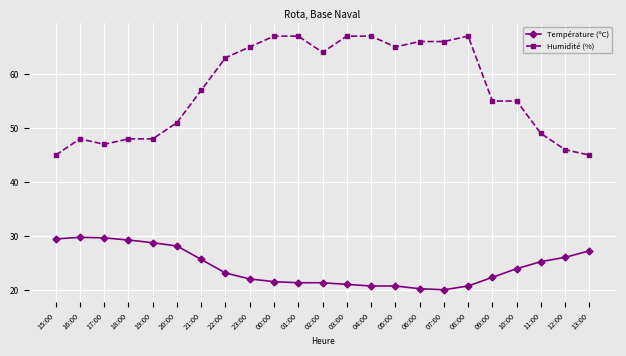

True or false: Température (ºC) and Humidité (%) intersect in this chart.

False